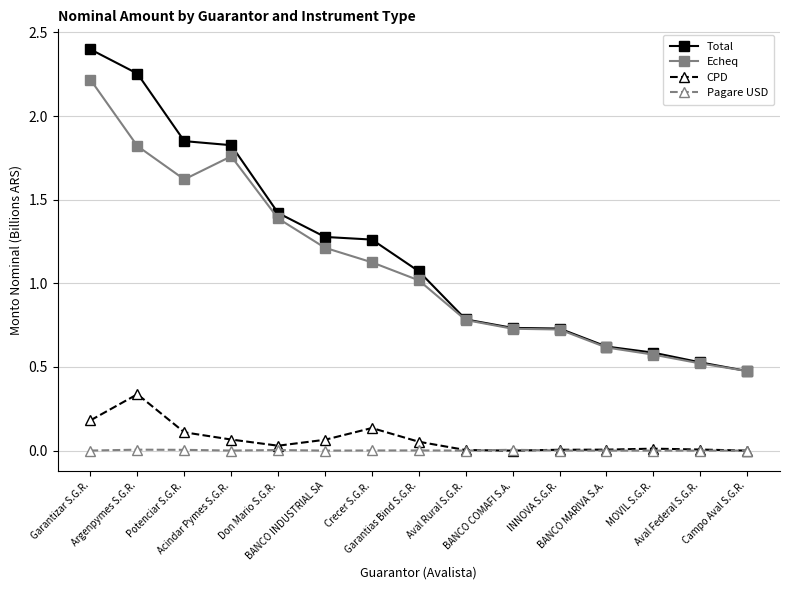

List the series in order of their peak value, lowest first.

Pagare USD, CPD, Echeq, Total